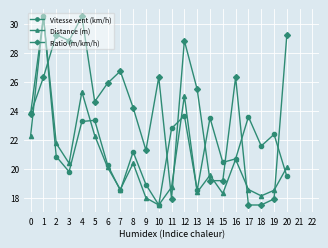

True or false: Ratio (m/km/h) has more than 2 interior local peaks.

True